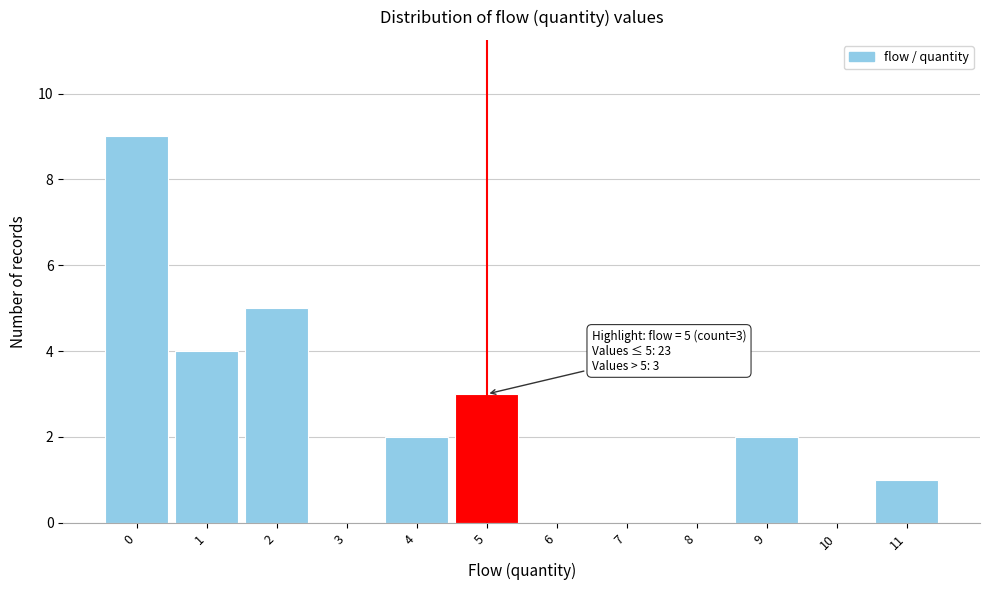

Which range on the x-axis has the tallest bar?

-0.5 to 0.5